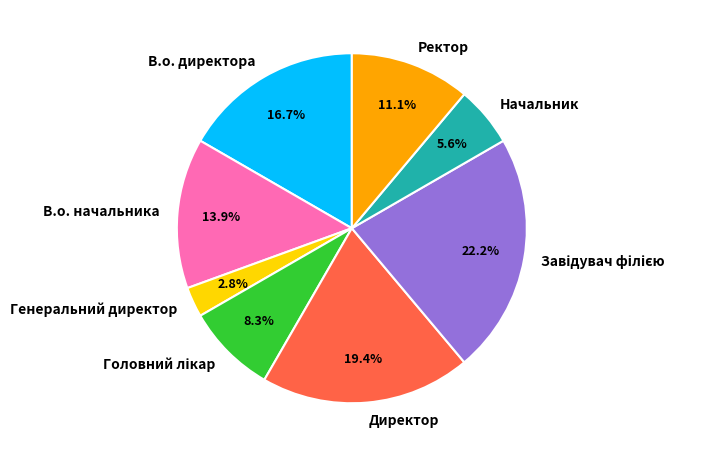

The Генеральний директор slice represents 10% of the pie. True or false?

False